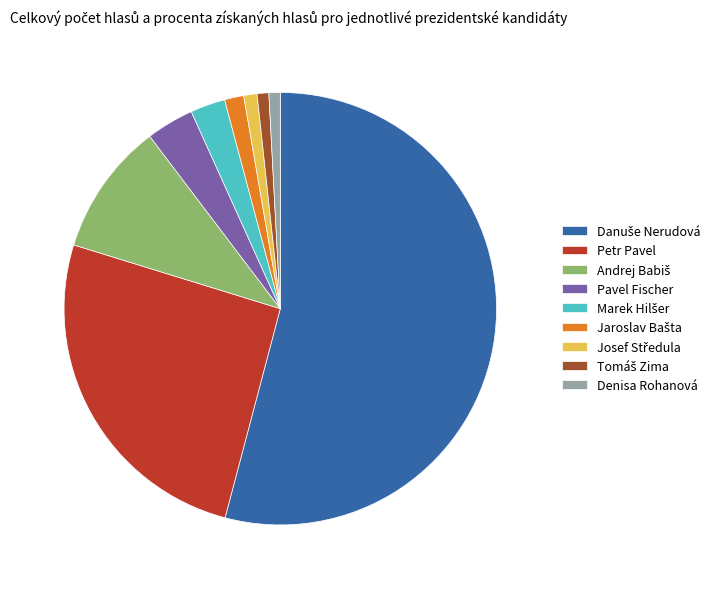

Count the number of slices in the pie.

9